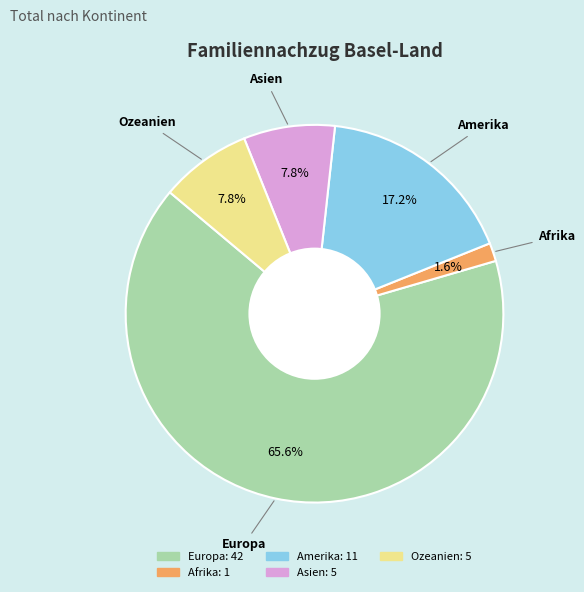

What percentage is the Asien slice, to the nearest percent?

8%